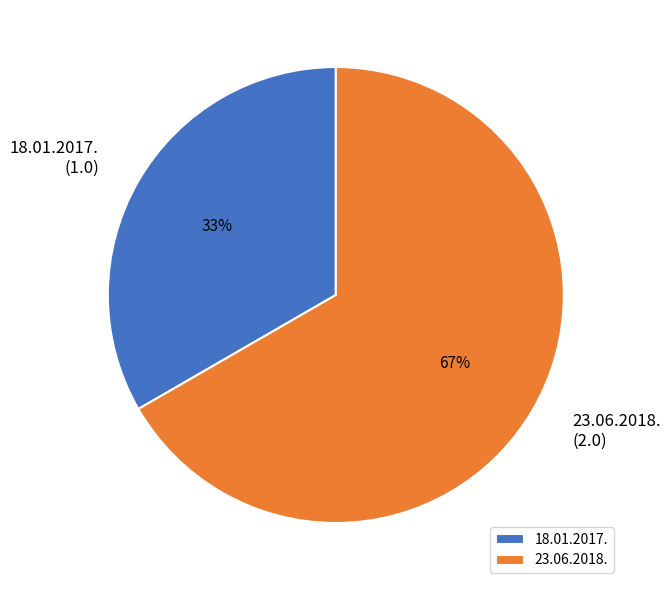

To the nearest percent, what is the combined percentage of 18.01.2017. and 23.06.2018.?

100%